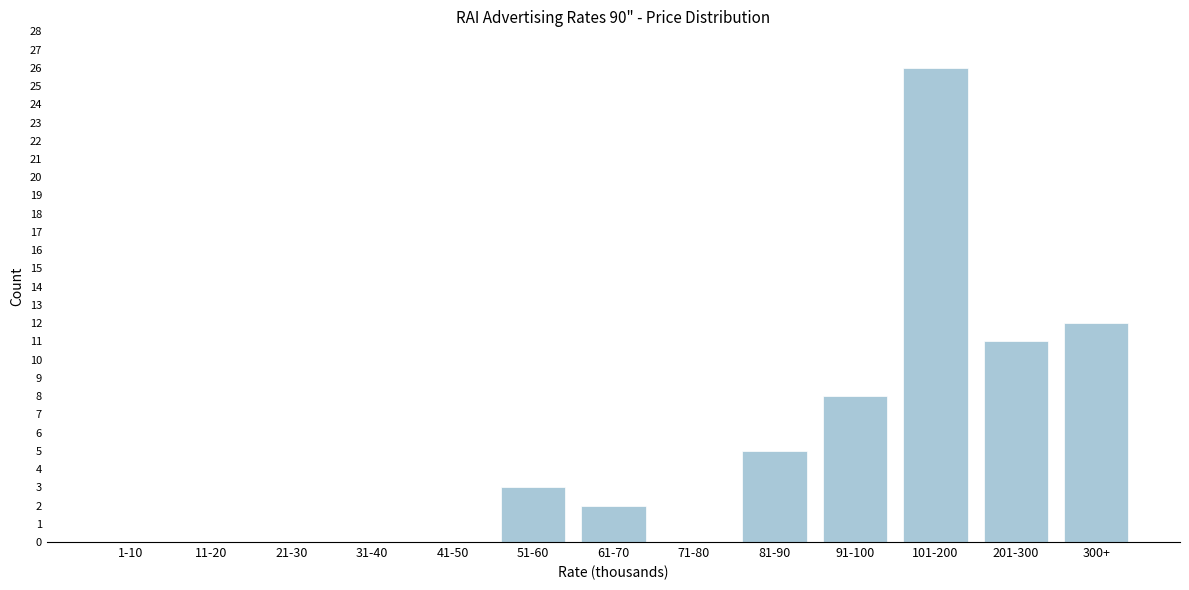

Reading left to right, list all the values displayed in this chart.

1-10=0	11-20=0	21-30=0	31-40=0	41-50=0	51-60=3	61-70=2	71-80=0	81-90=5	91-100=8	101-200=26	201-300=11	300+=12